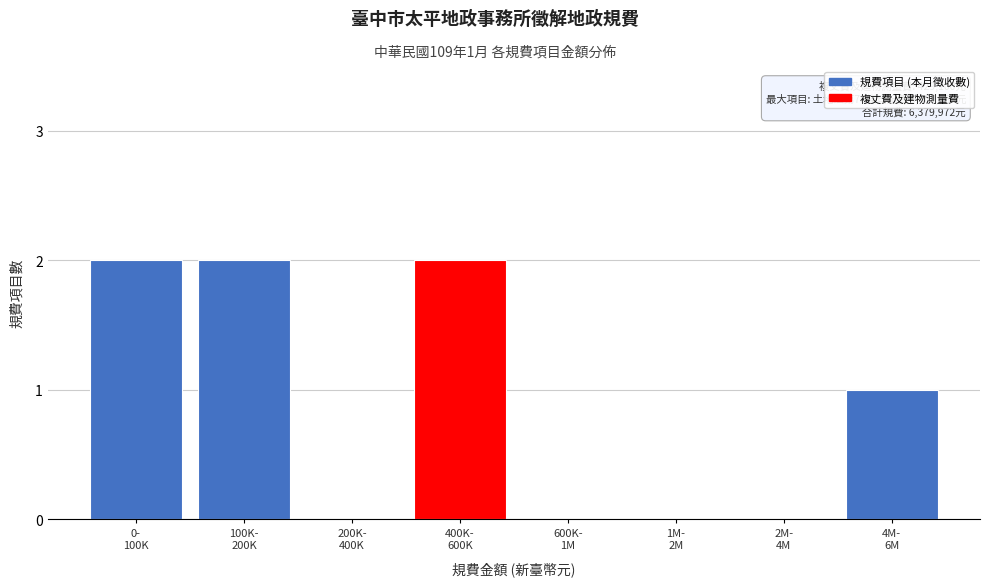

What is the sum of all values?

7